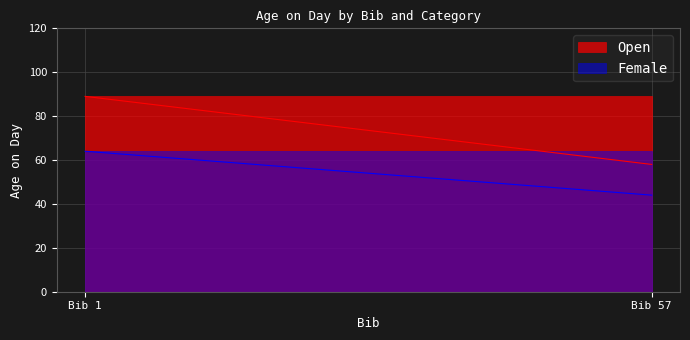

How many lines are shown in the chart?

2